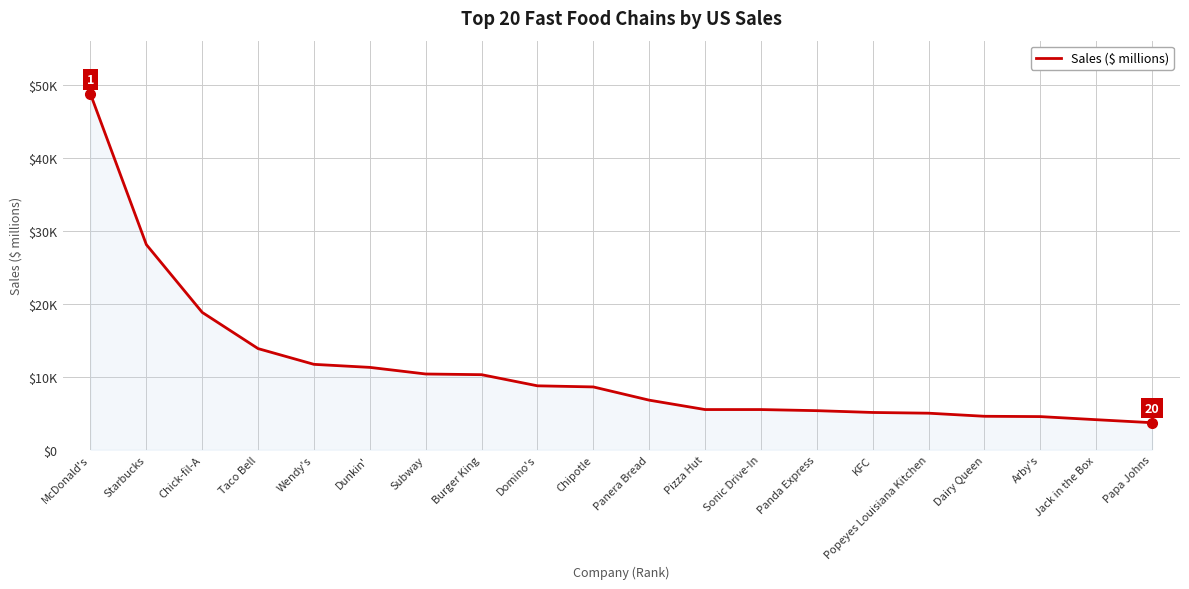

True or false: there are more than 2 points higher than both neighbors.

False